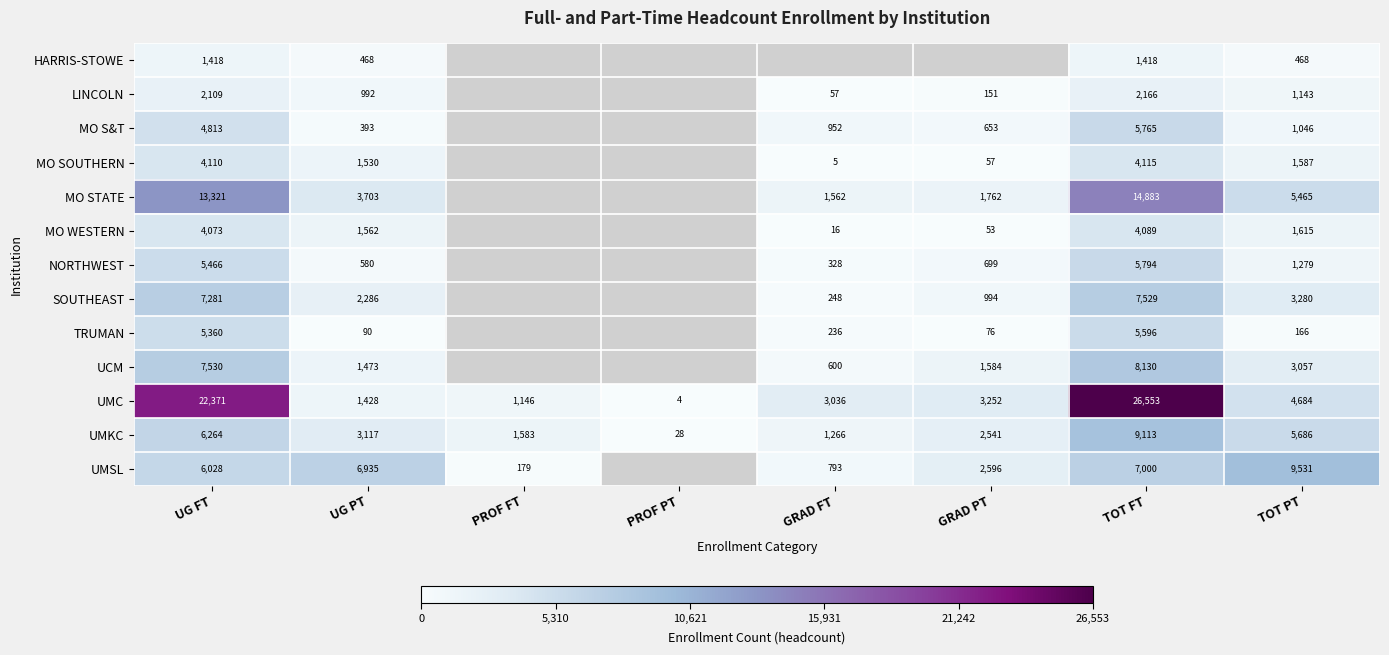

Rank the series at TOT FT from highest to lowest value.

UMC, MO STATE, UMKC, UCM, SOUTHEAST, UMSL, NORTHWEST, MO S&T, TRUMAN, MO SOUTHERN, MO WESTERN, LINCOLN, HARRIS-STOWE